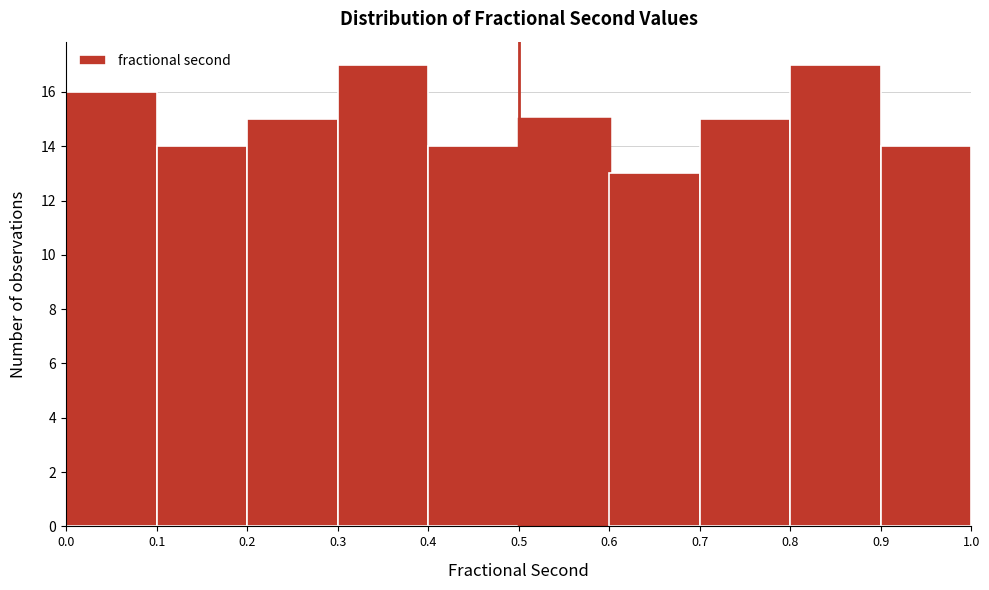

What is the height of the bar covering 0.4 to 0.5 on the x-axis? The values are not printed on the chart, so give them approximately, as read against the axis.

14